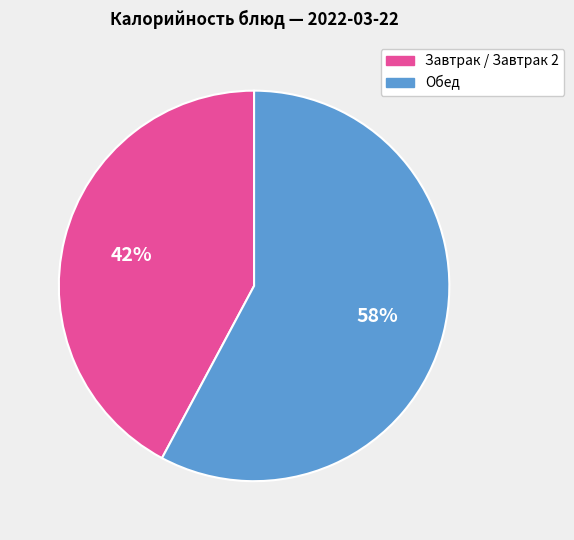

To the nearest percent, what is the difference between the largest and smallest slice percentages?

16%